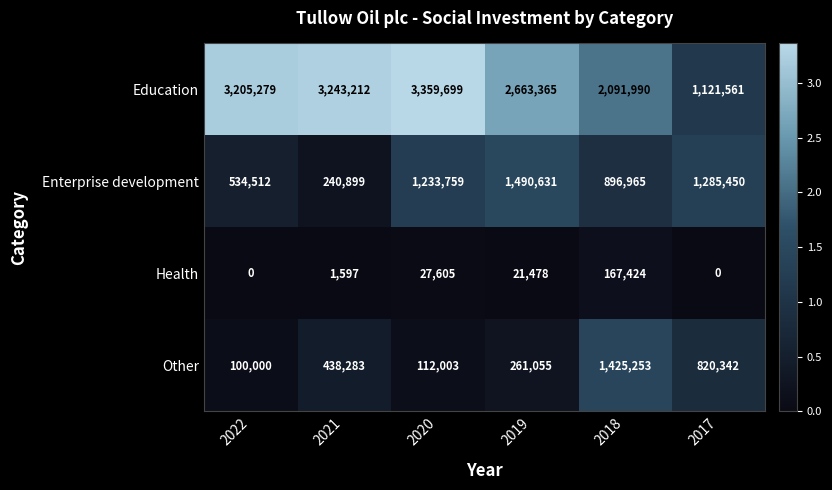

What is the total value across all series at 2022?

3839791